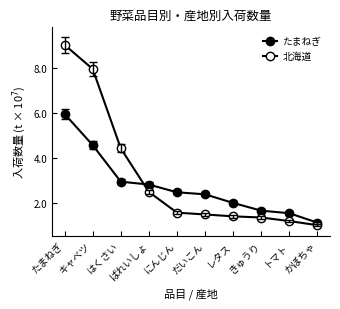

At which label is たまねぎ closest to 35251862?

はくさい